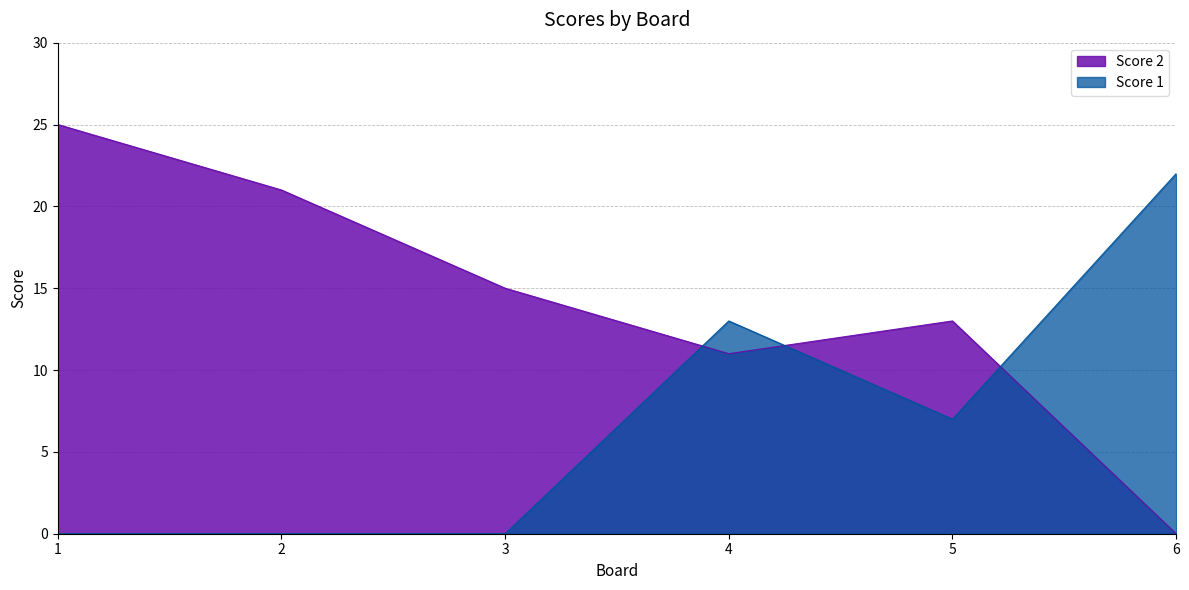

What is the difference between the maximum and second lowest values in the Score 1 series?

22